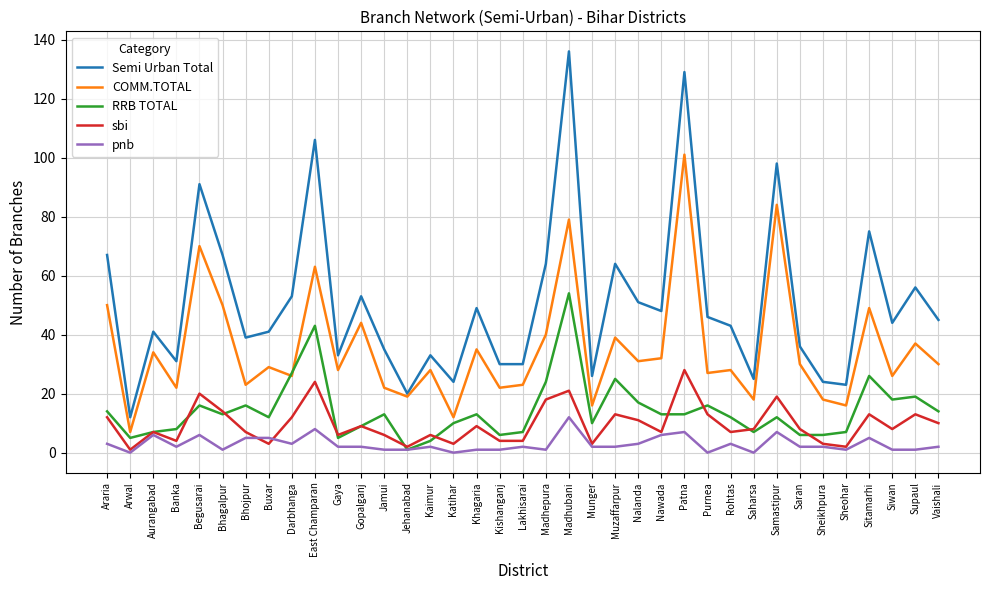

Reading left to right, transcribe all the data shown in this chart.

Semi Urban Total: 67	12	41	31	91	67	39	41	53	106	33	53	35	20	33	24	49	30	30	64	136	26	64	51	48	129	46	43	25	98	36	24	23	75	44	56	45
COMM.TOTAL: 50	7	34	22	70	50	23	29	26	63	28	44	22	19	28	12	35	22	23	40	79	16	39	31	32	101	27	28	18	84	30	18	16	49	26	37	30
RRB TOTAL: 14	5	7	8	16	13	16	12	27	43	5	9	13	1	4	10	13	6	7	24	54	10	25	17	13	13	16	12	7	12	6	6	7	26	18	19	14
sbi: 12	1	7	4	20	14	7	3	12	24	6	9	6	2	6	3	9	4	4	18	21	3	13	11	7	28	13	7	8	19	8	3	2	13	8	13	10
pnb: 3	0	6	2	6	1	5	5	3	8	2	2	1	1	2	0	1	1	2	1	12	2	2	3	6	7	0	3	0	7	2	2	1	5	1	1	2